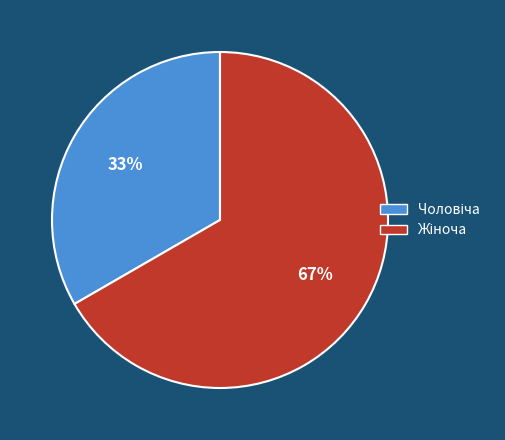

To the nearest percent, what is the average slice percentage?

50%